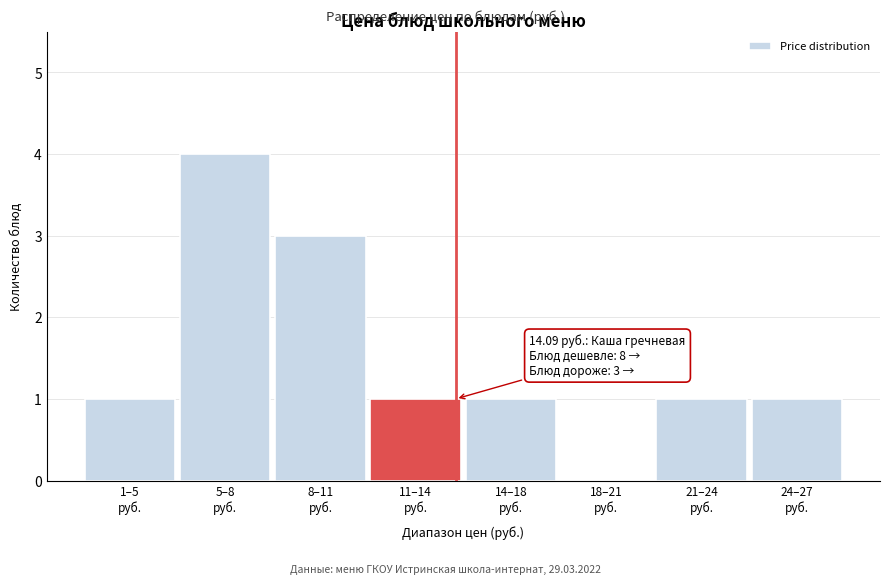

What is the greatest value displayed?

4